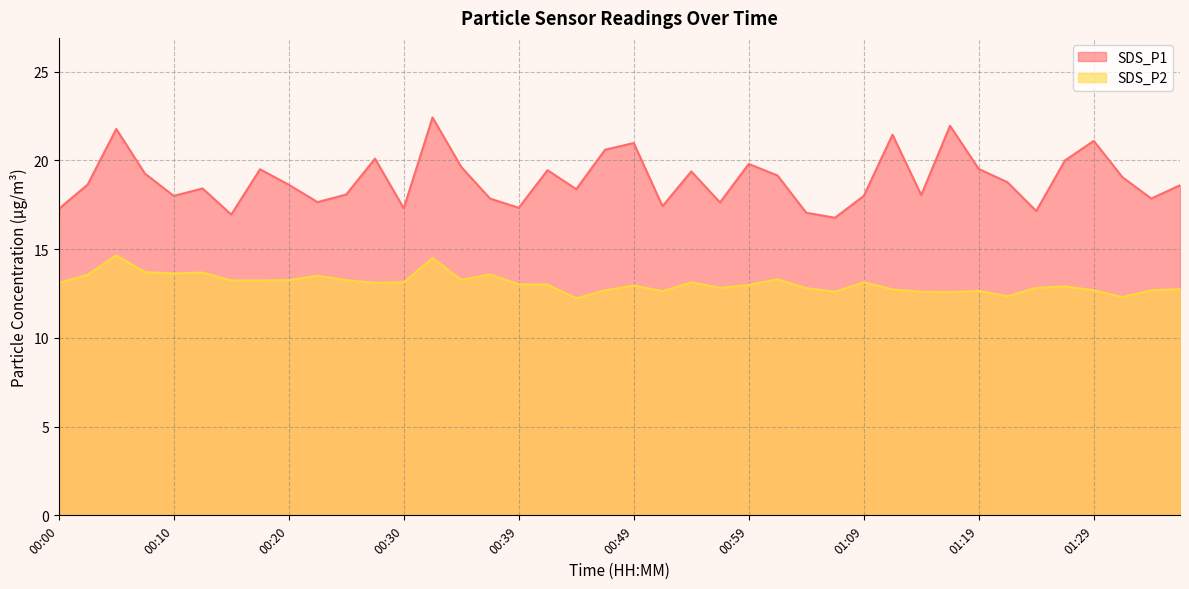

True or false: SDS_P2 has a value of 9.2 at 00:22.

False